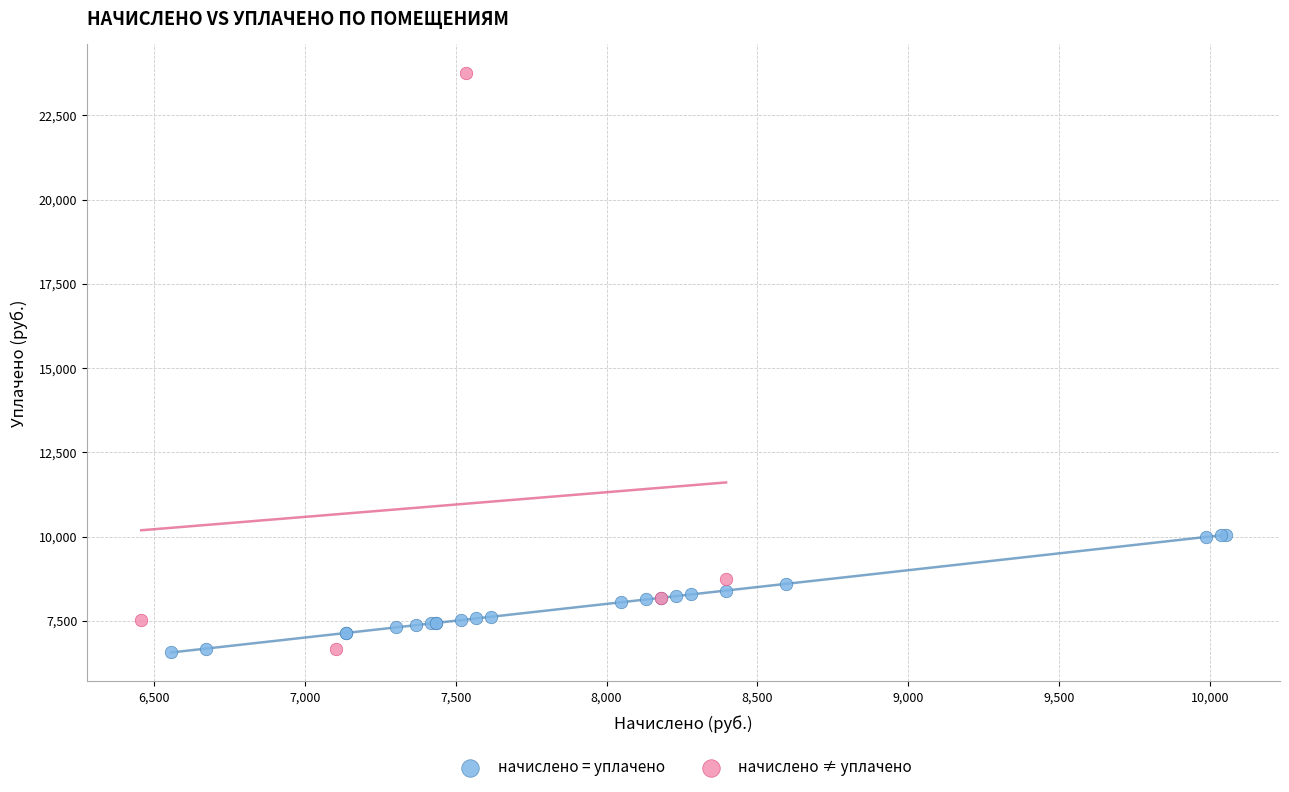

Which series has the widest spread of Y values?

начислено ≠ уплачено